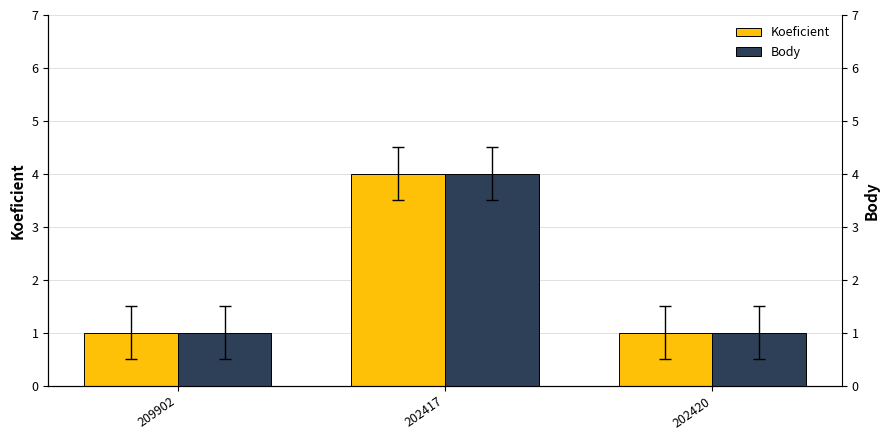

What are all the series names shown in the legend?

Koeficient, Body